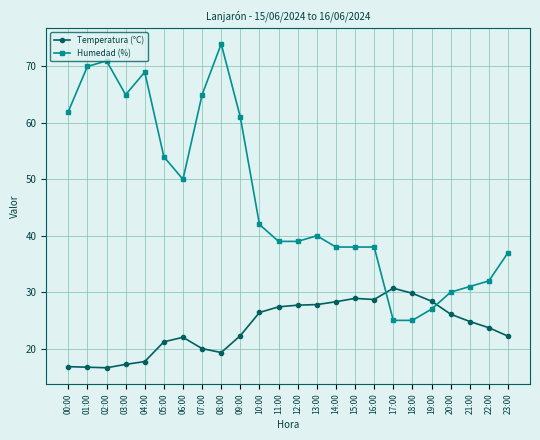

Rank the series by their average value, from lowest to highest.

Temperatura (°C), Humedad (%)